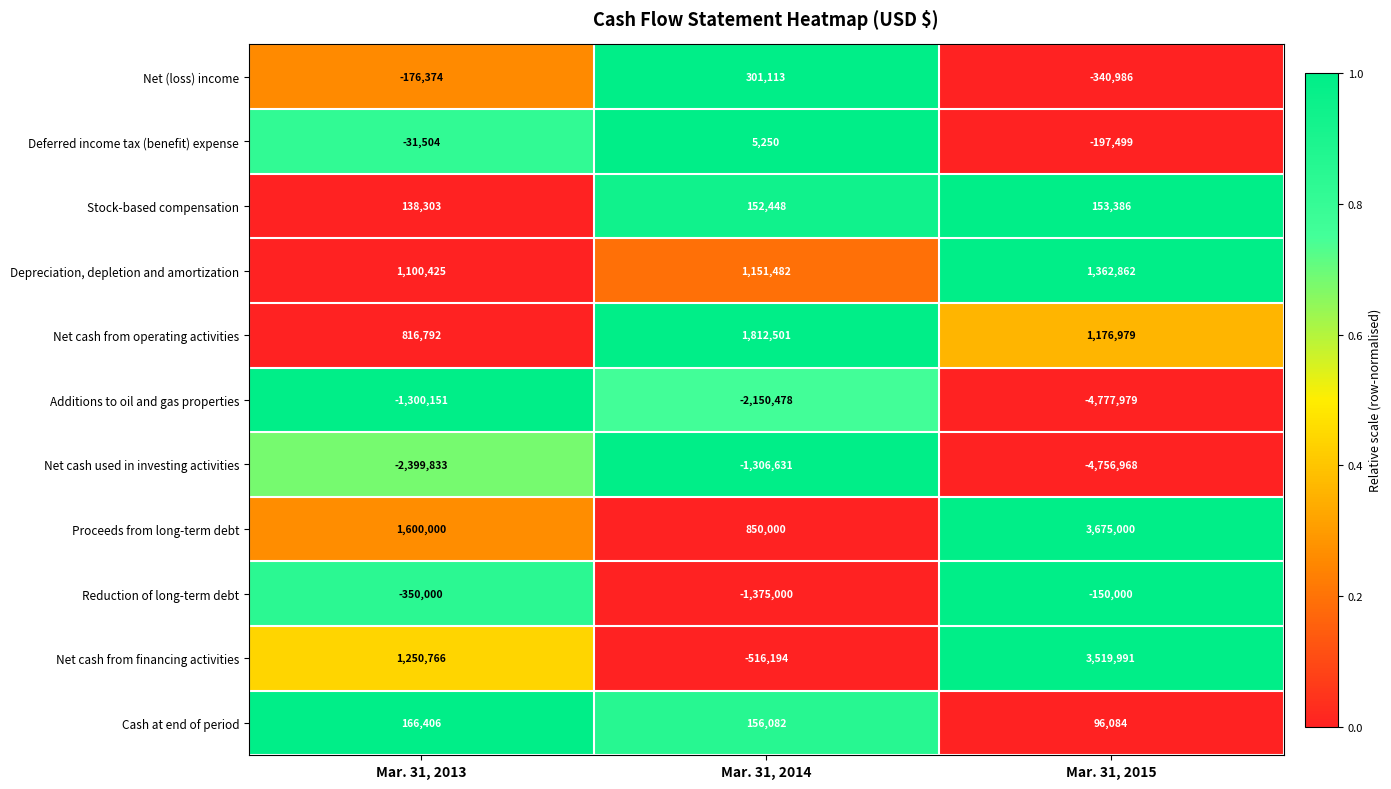

What is the total value across all series at Mar. 31, 2014?

-919427